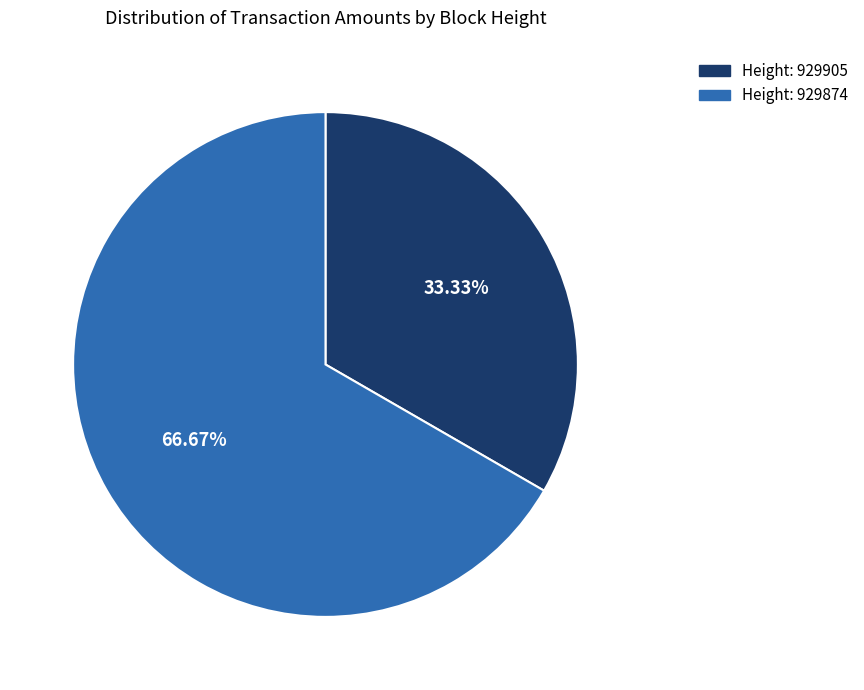

Does any single category account for the majority?

Yes